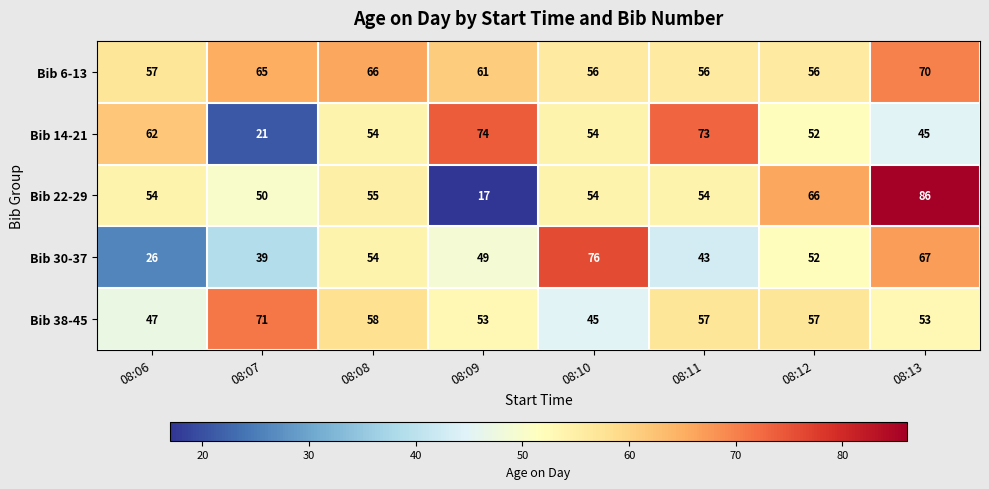

What is the total value across all series at 08:09?

254